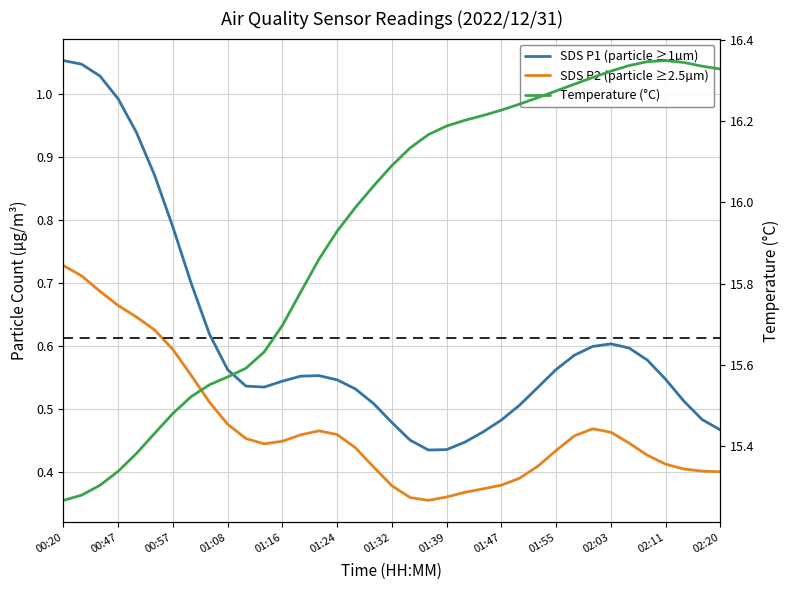

What is the difference between the maximum and minimum values in the SDS P1 (particle ≥1µm) series?

0.6